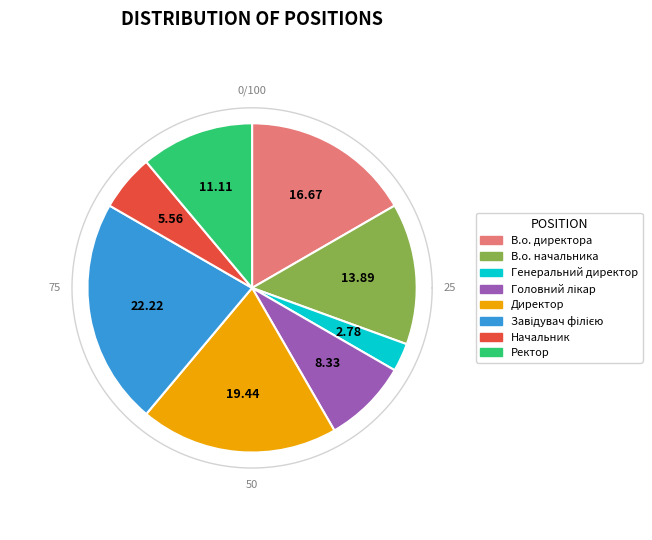

To the nearest percent, what is the combined percentage of Ректор and Директор?

31%